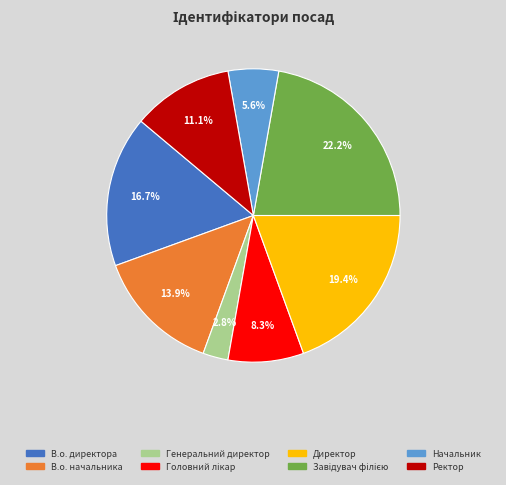

Which has a higher value, Начальник or В.о. директора?

В.о. директора